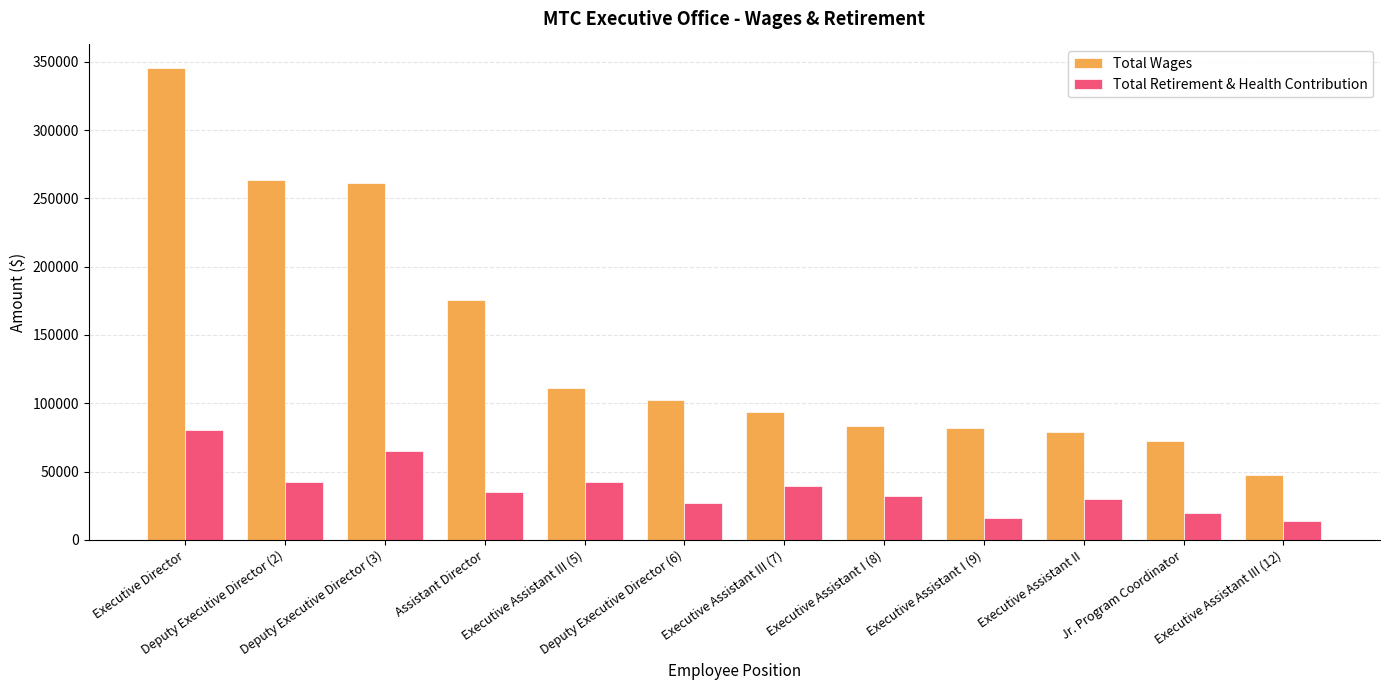

Does the chart contain stacked bars?

No